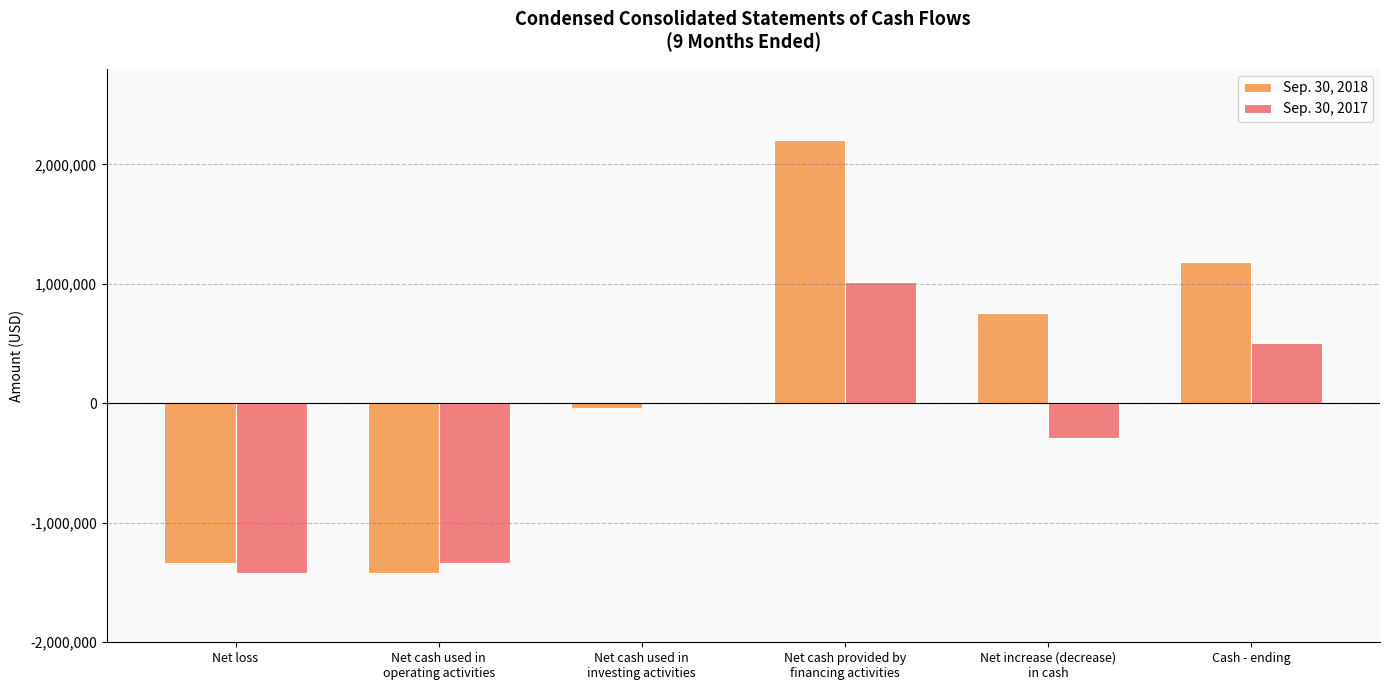

The Sep. 30, 2018 series shows 1839623 at Cash - ending. True or false?

False